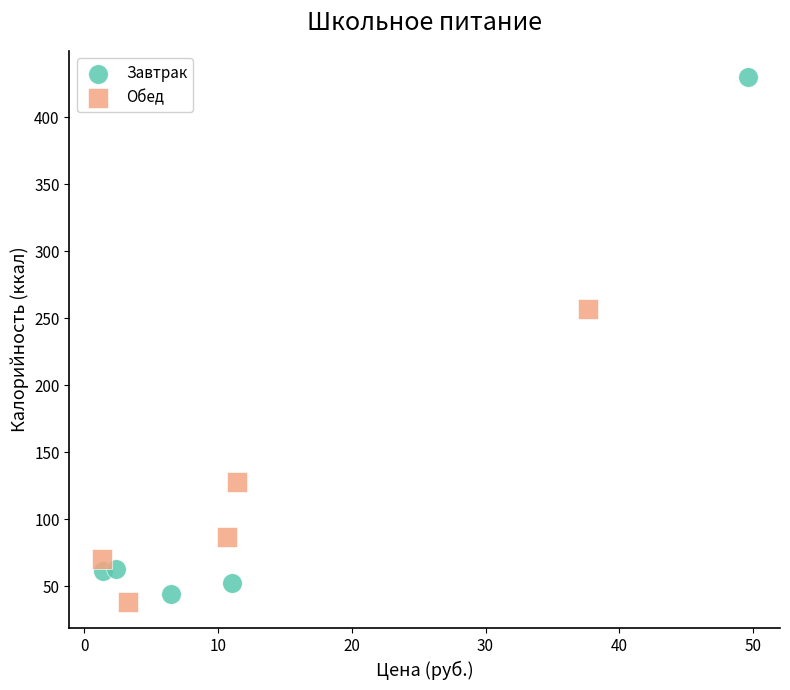

Which series has the widest spread of Y values?

Завтрак